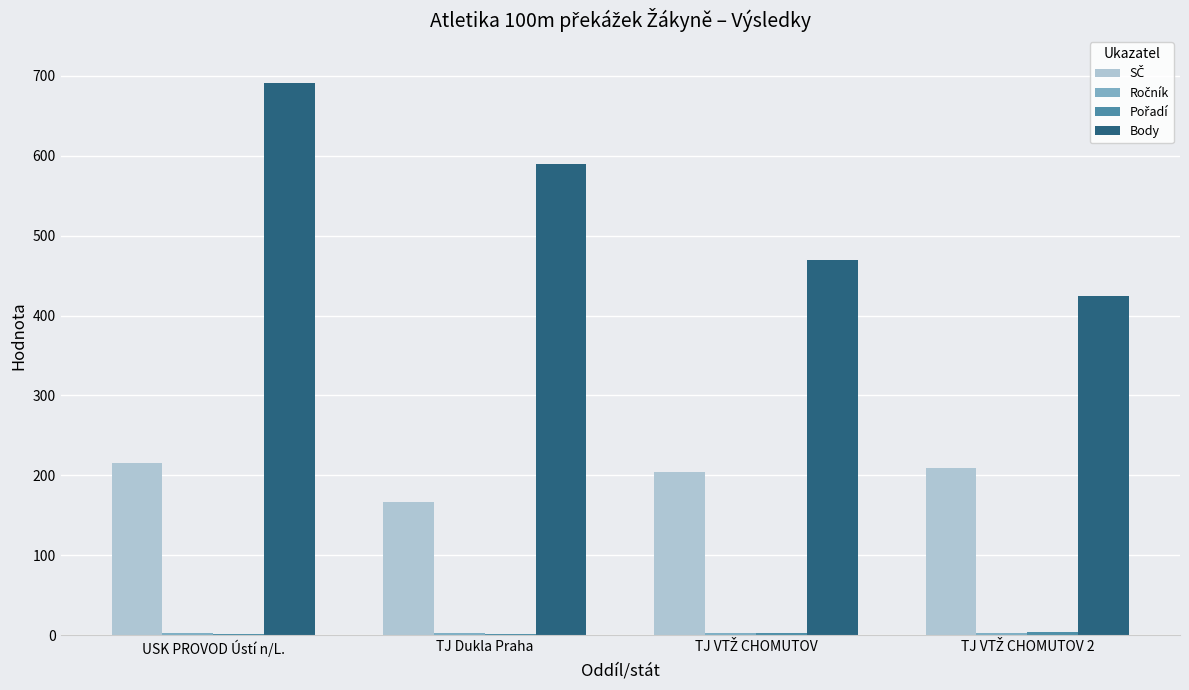

What is the maximum value for Body?

691